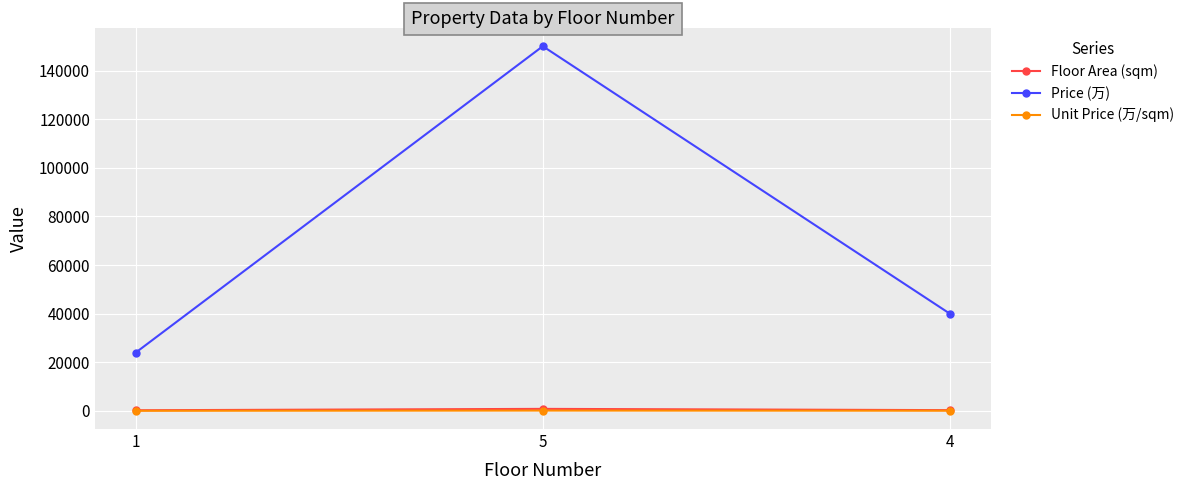

The value of Price (万) at 1 is 24000.0. True or false?

True